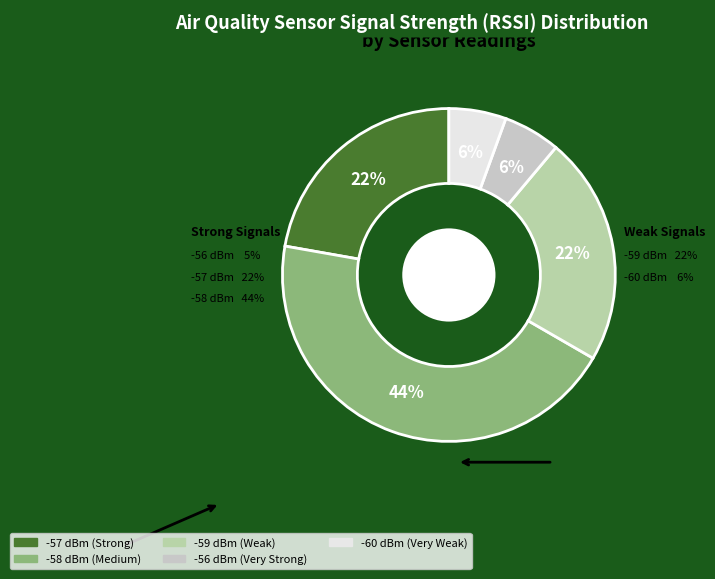

Does any single category account for the majority?

No